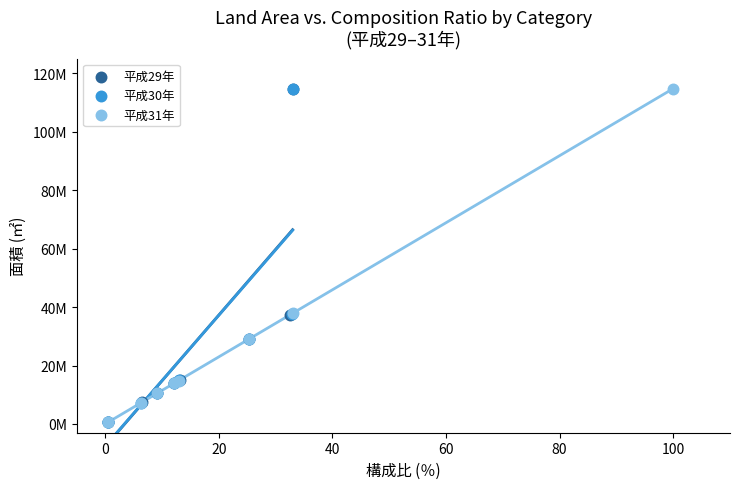

What are all the series names shown in the legend?

平成29年, 平成30年, 平成31年